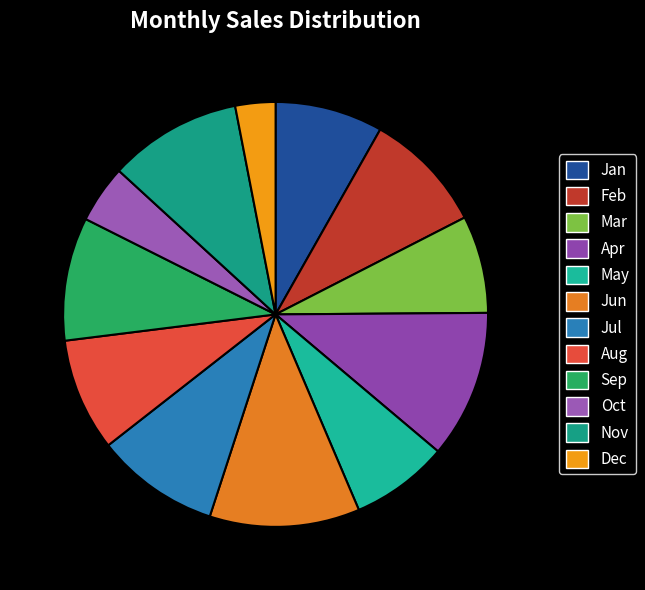

To the nearest percent, what percentage of the pie is Apr?

11%